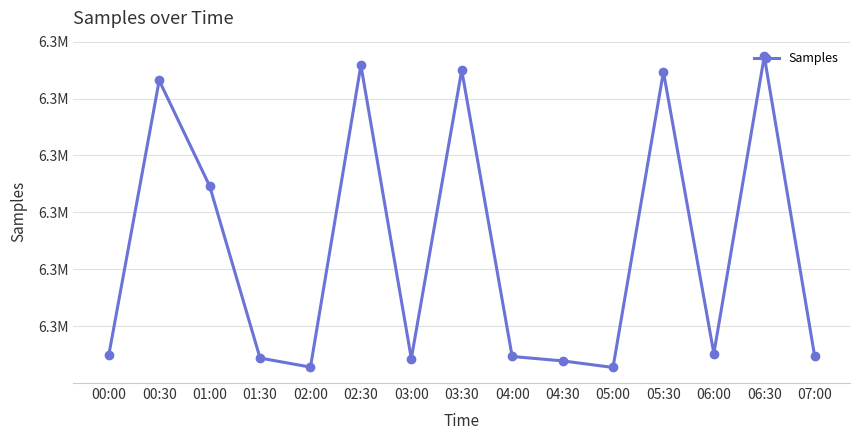

Where is the first local maximum?

00:30